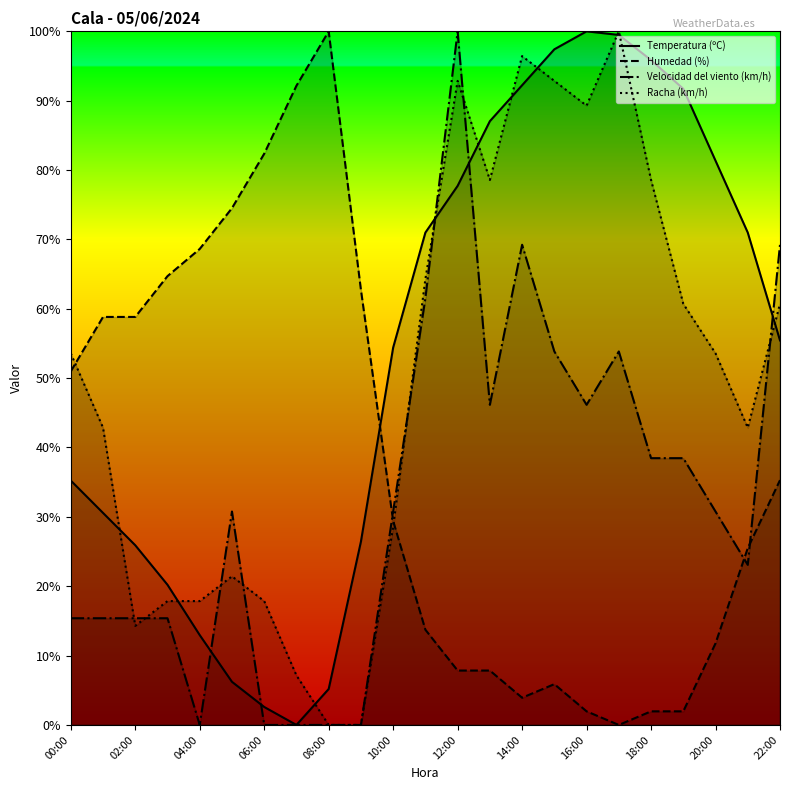

List the series in order of their overall mean, lowest first.

Velocidad del viento (km/h), Humedad (%), Racha (km/h), Temperatura (ºC)